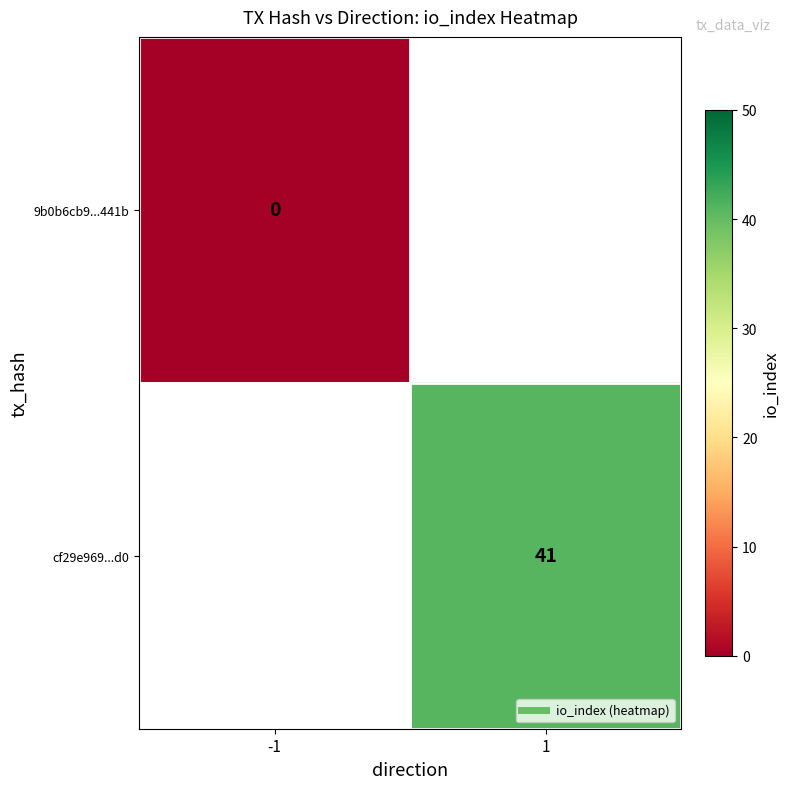

What is the maximum value shown in the chart?

41.0